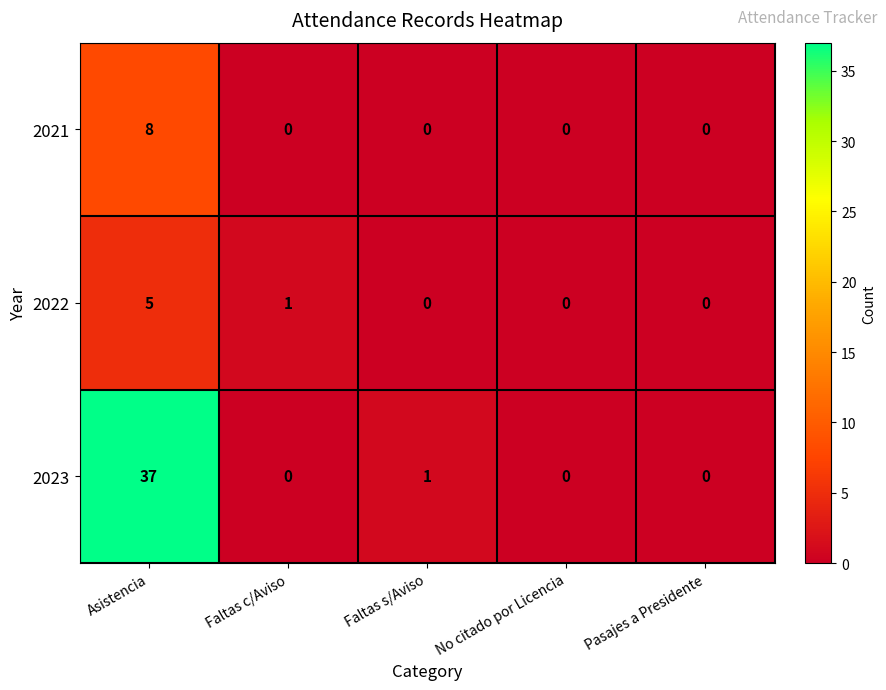

List the series in order of their peak value, highest first.

2023, 2021, 2022